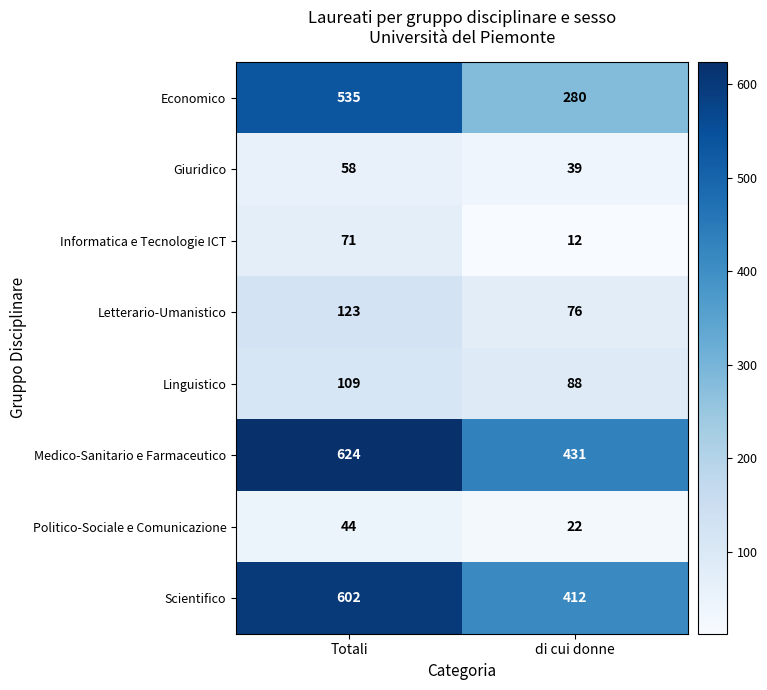

Count the number of categories in the chart.

2